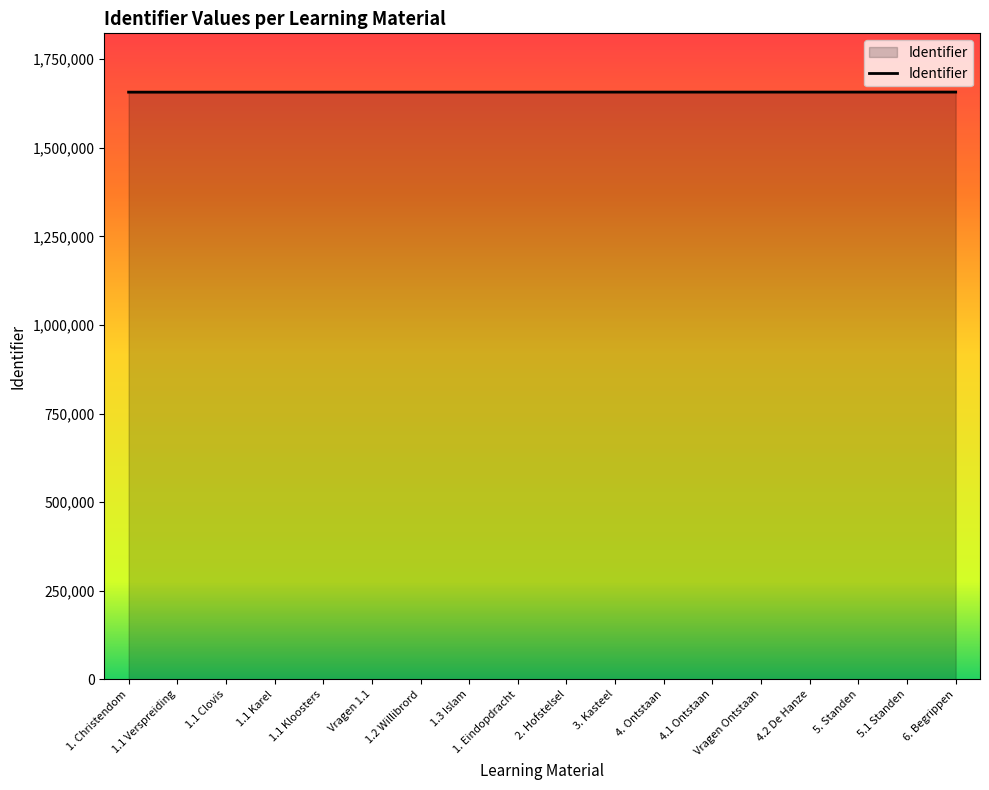

The value at 3. Kasteel is 1657457. True or false?

True